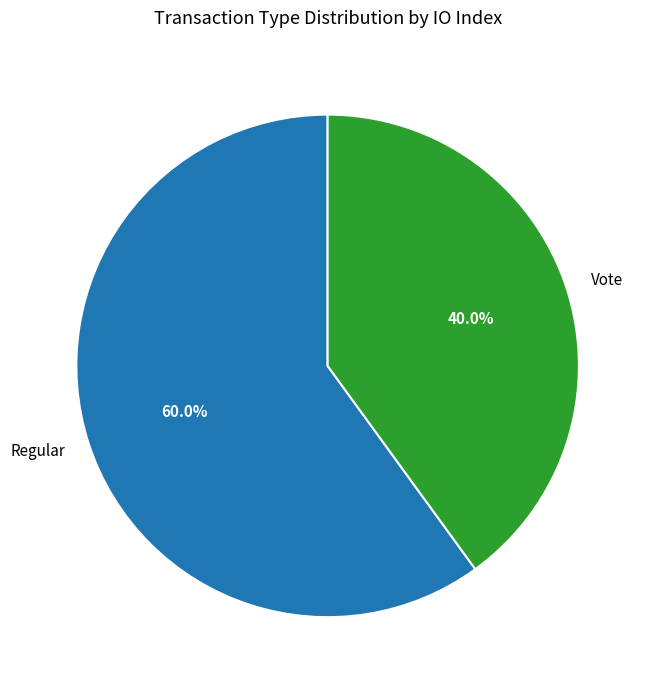

Combined, what portion of the pie is Regular and Vote?

100.0%